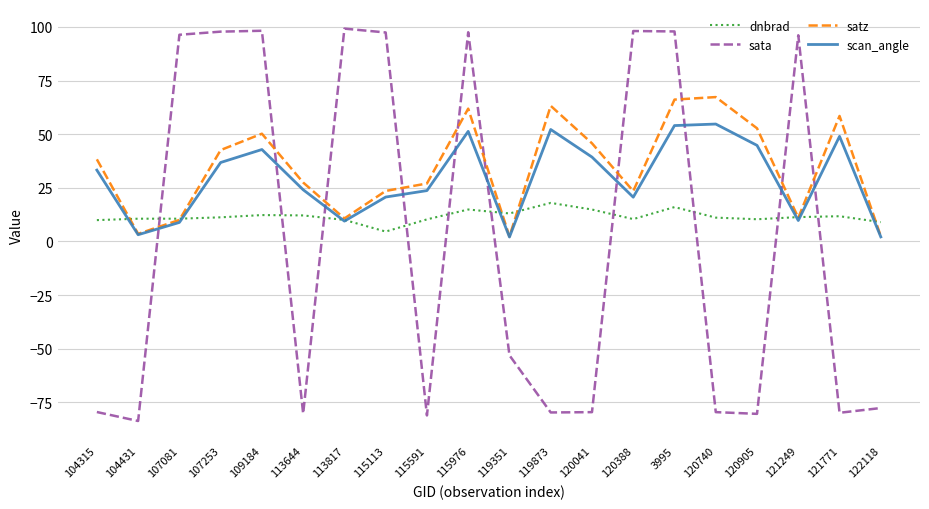

What is the sum of the dnbrad values at 104315 and 121249?

21.3